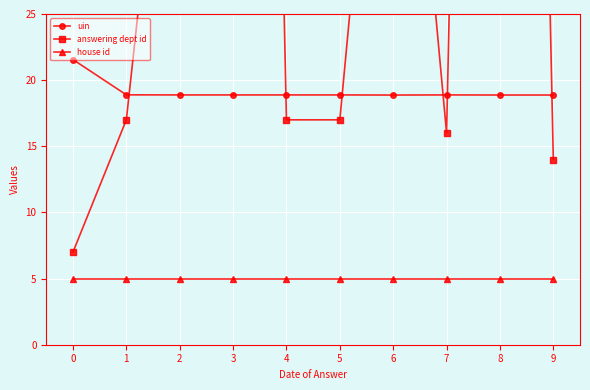

What is the sum of the house id values at 7 and 2?

10.0